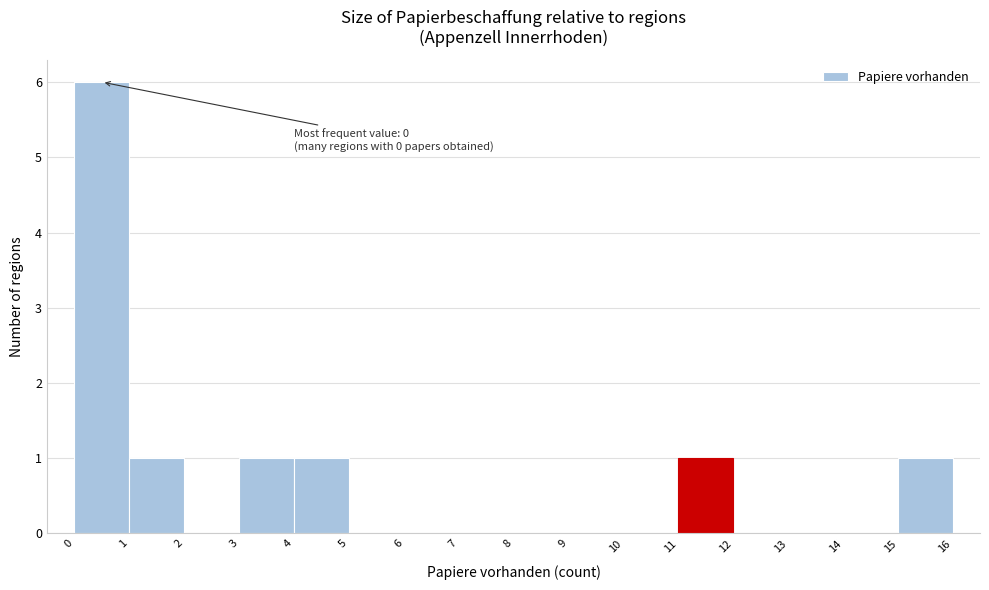

Which range on the x-axis has the tallest bar?

0 to 1